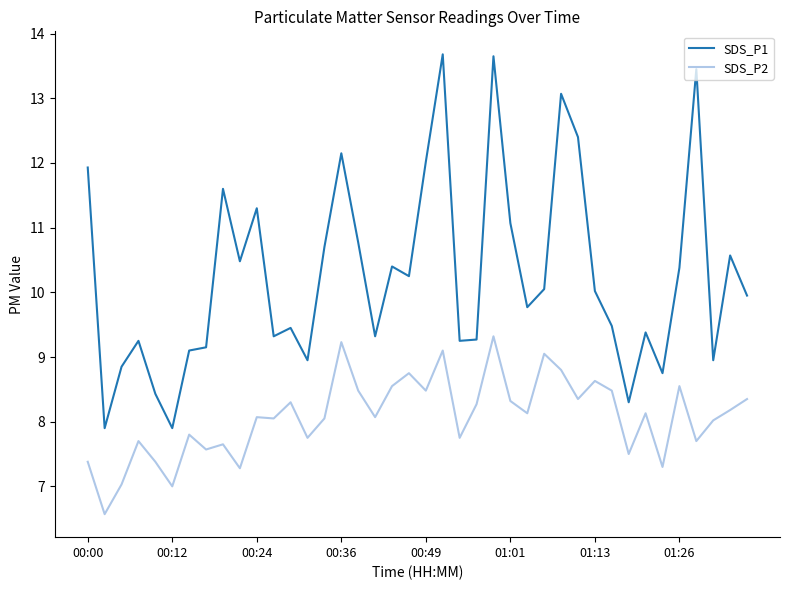

True or false: SDS_P2 and SDS_P1 cross at least once.

False